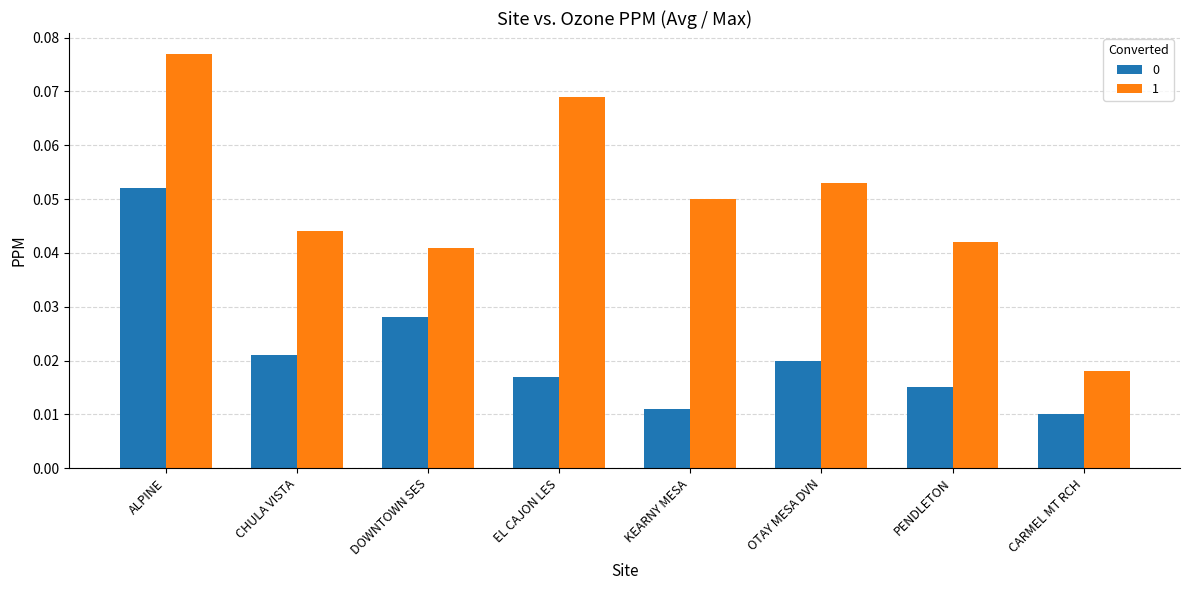

How many 1 values are between 0 and 1?

8